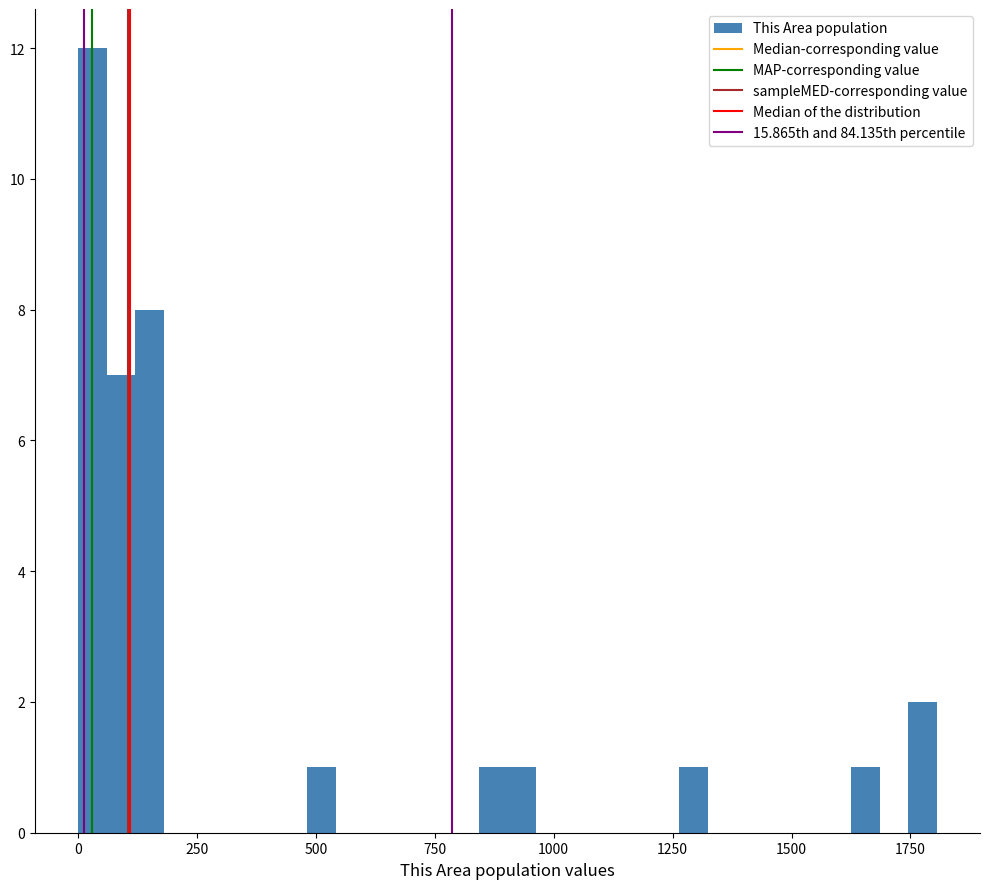

Around what value on the x-axis is the tallest bar? Give the approximate position of its centre, as read against the axis.

50